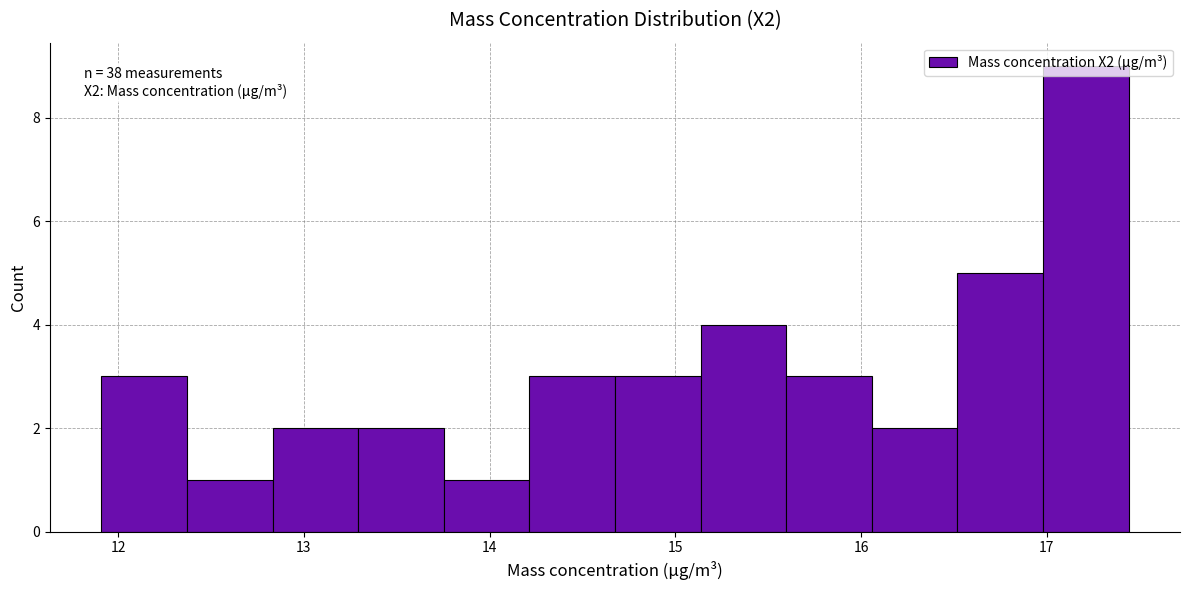

Which range on the x-axis has the tallest bar?

17.0 to 17.4